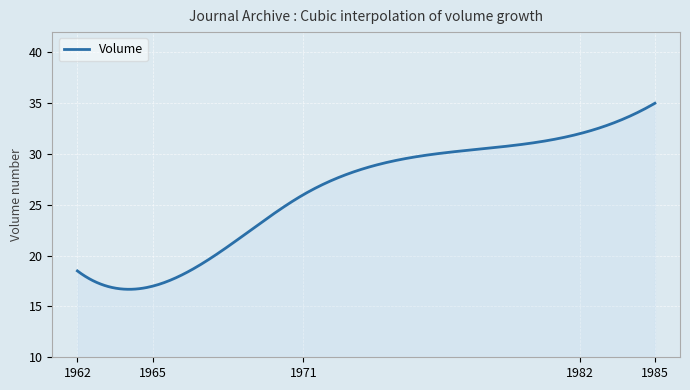

What is the maximum value shown in the chart?

35.0